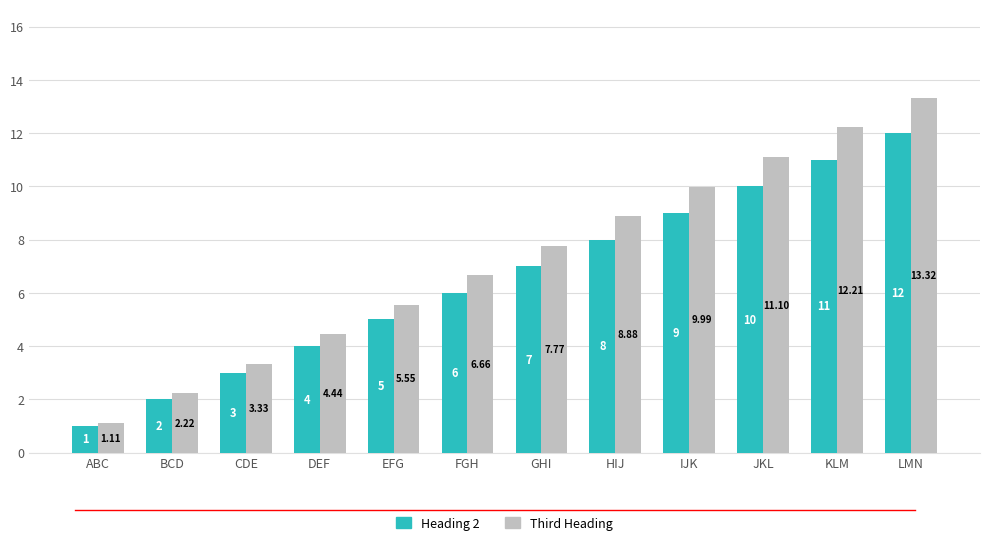

What is the total value across all series at BCD?

4.2